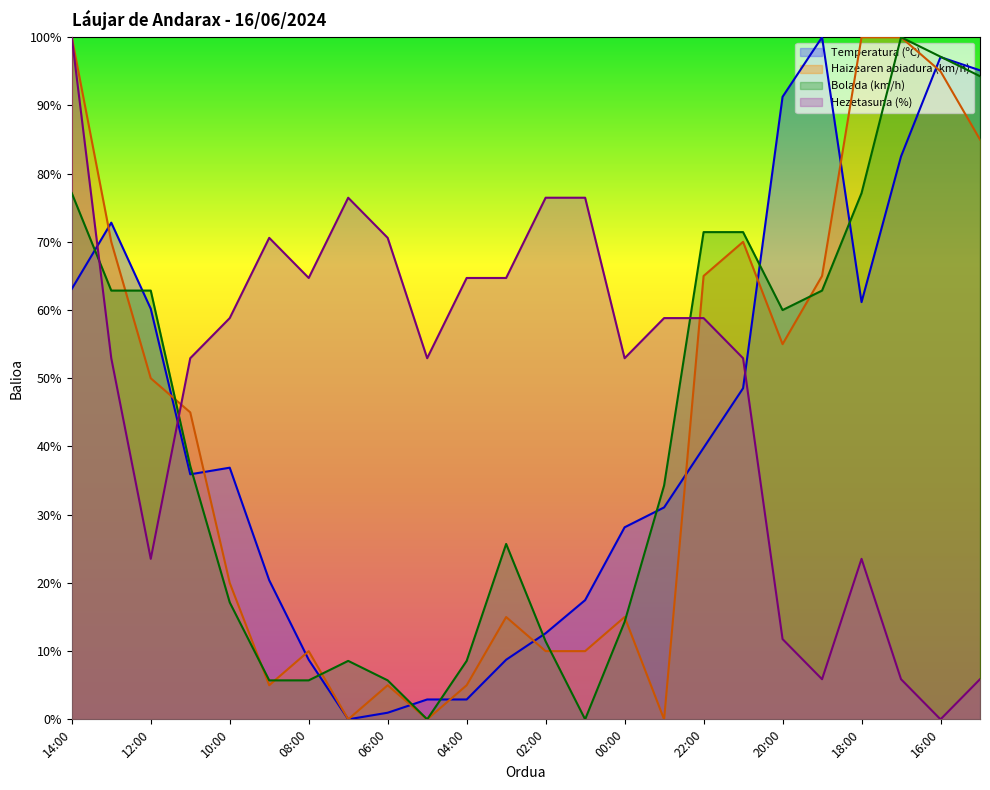

At how many categories does at least one series exceed 37?

24